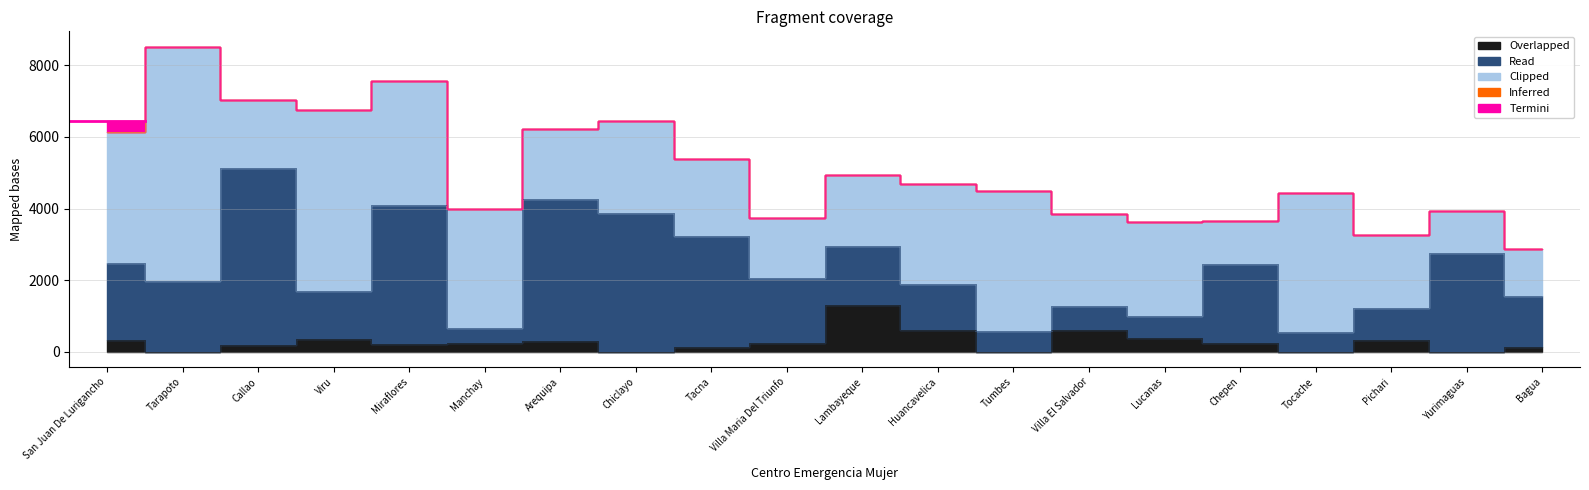

Reading left to right, list all the values displayed in this chart.

Inferred: San Juan De Lurigancho=0.0	Tarapoto=0.0	Callao=0.0	Viru=0.0	Miraflores=0.0	Manchay=0.0	Arequipa=0.0	Chiclayo=0.0	Tacna=0.0	Villa Maria Del Triunfo=0.0	Lambayeque=0.0	Huancavelica=0.0	Tumbes=0.0	Villa El Salvador=0.0	Lucanas=0.0	Chepen=0.0	Tocache=0.0	Pichari=0.0	Yurimaguas=0.0	Bagua=0.0
Overlapped: San Juan De Lurigancho=325.0	Tarapoto=0.0	Callao=200.0	Viru=368.0	Miraflores=223.0	Manchay=250.0	Arequipa=300.0	Chiclayo=0.0	Tacna=140.0	Villa Maria Del Triunfo=244.0	Lambayeque=1306.0	Huancavelica=605.0	Tumbes=0.0	Villa El Salvador=597.0	Lucanas=375.0	Chepen=250.0	Tocache=0.0	Pichari=340.0	Yurimaguas=0.0	Bagua=125.0
Read: San Juan De Lurigancho=2155.0	Tarapoto=1983.0	Callao=4937.0	Viru=1314.0	Miraflores=3864.0	Manchay=407.0	Arequipa=3957.0	Chiclayo=3871.0	Tacna=3082.0	Villa Maria Del Triunfo=1813.0	Lambayeque=1656.0	Huancavelica=1290.0	Tumbes=579.0	Villa El Salvador=668.0	Lucanas=610.0	Chepen=2204.0	Tocache=538.0	Pichari=882.0	Yurimaguas=2763.0	Bagua=1425.0
Termini: San Juan De Lurigancho=288.0	Tarapoto=0.0	Callao=0.0	Viru=0.0	Miraflores=0.0	Manchay=0.0	Arequipa=0.0	Chiclayo=0.0	Tacna=0.0	Villa Maria Del Triunfo=0.0	Lambayeque=0.0	Huancavelica=0.0	Tumbes=0.0	Villa El Salvador=0.0	Lucanas=0.0	Chepen=0.0	Tocache=0.0	Pichari=0.0	Yurimaguas=0.0	Bagua=0.0
Clipped: San Juan De Lurigancho=3667.0	Tarapoto=6540.0	Callao=1887.0	Viru=5081.0	Miraflores=3488.0	Manchay=3325.0	Arequipa=1968.0	Chiclayo=2560.0	Tacna=2151.0	Villa Maria Del Triunfo=1686.0	Lambayeque=1962.0	Huancavelica=2790.0	Tumbes=3911.0	Villa El Salvador=2572.0	Lucanas=2638.0	Chepen=1195.0	Tocache=3900.0	Pichari=2036.0	Yurimaguas=1181.0	Bagua=1311.0